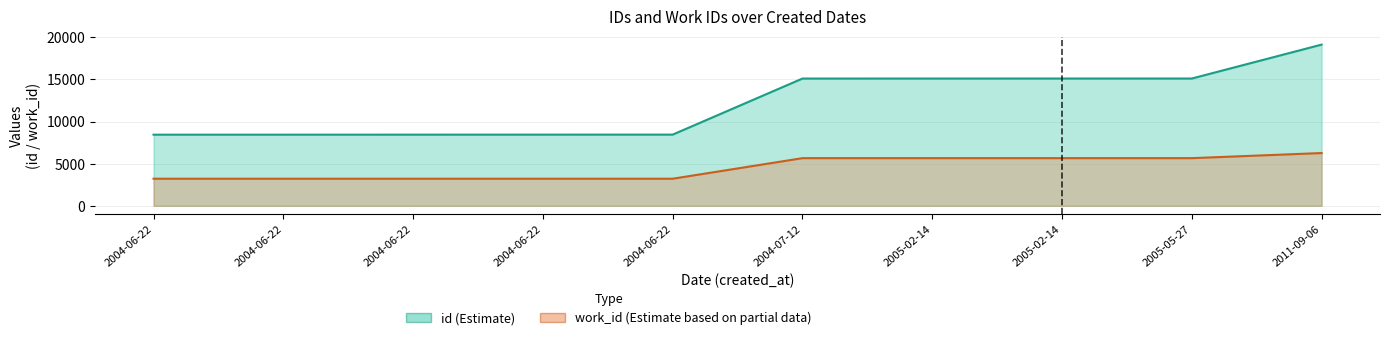

Which series changed the most between 2004-06-22 and 2005-05-27?

id